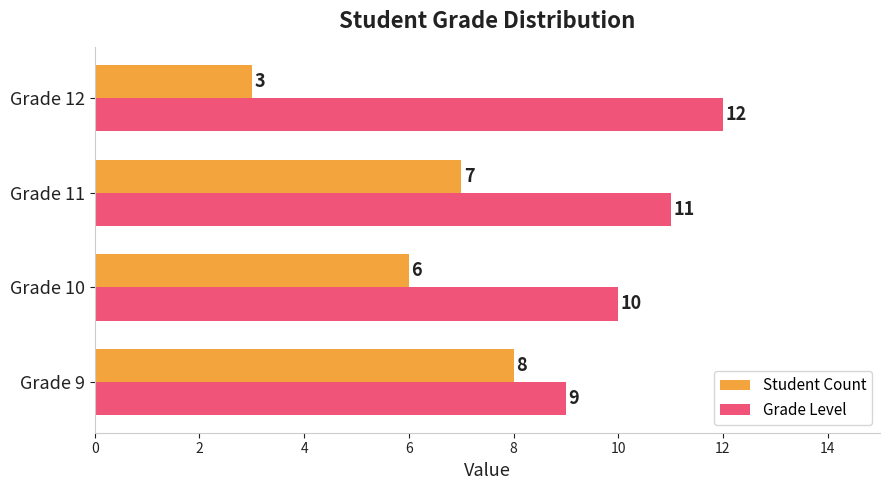

Between Grade 9 and Grade 10, which series saw the biggest shift?

Student Count